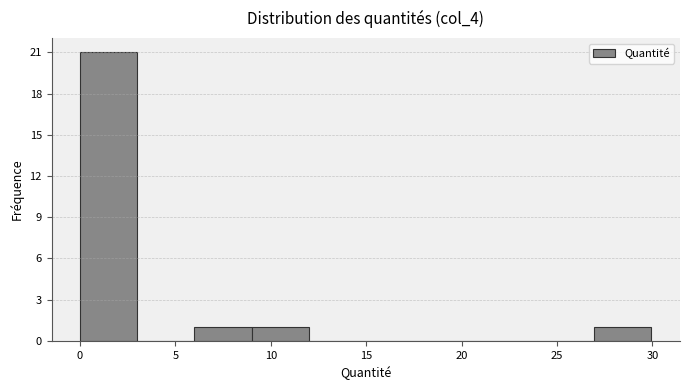

Reading left to right, transcribe this chart: for each bar, give the range it covers on the x-axis and its height. Neither the bar edges nor the heights are printed on the chart, so give them approximately, as read against the axes.

0 to 3: 21
3 to 6: 0
6 to 9: 1
9 to 12: 1
12 to 15: 0
15 to 18: 0
18 to 21: 0
21 to 24: 0
24 to 27: 0
27 to 30: 1